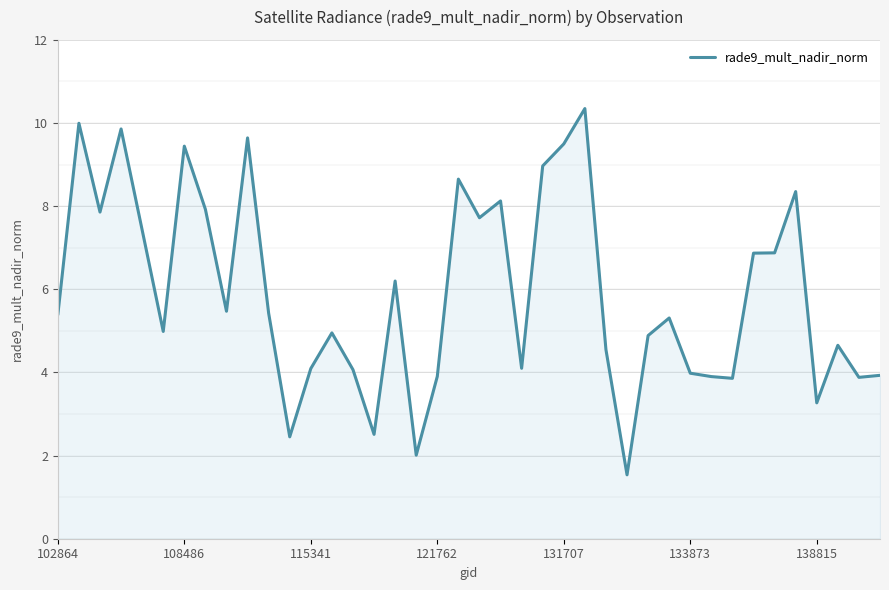

What is the difference between the maximum and minimum values?

8.8